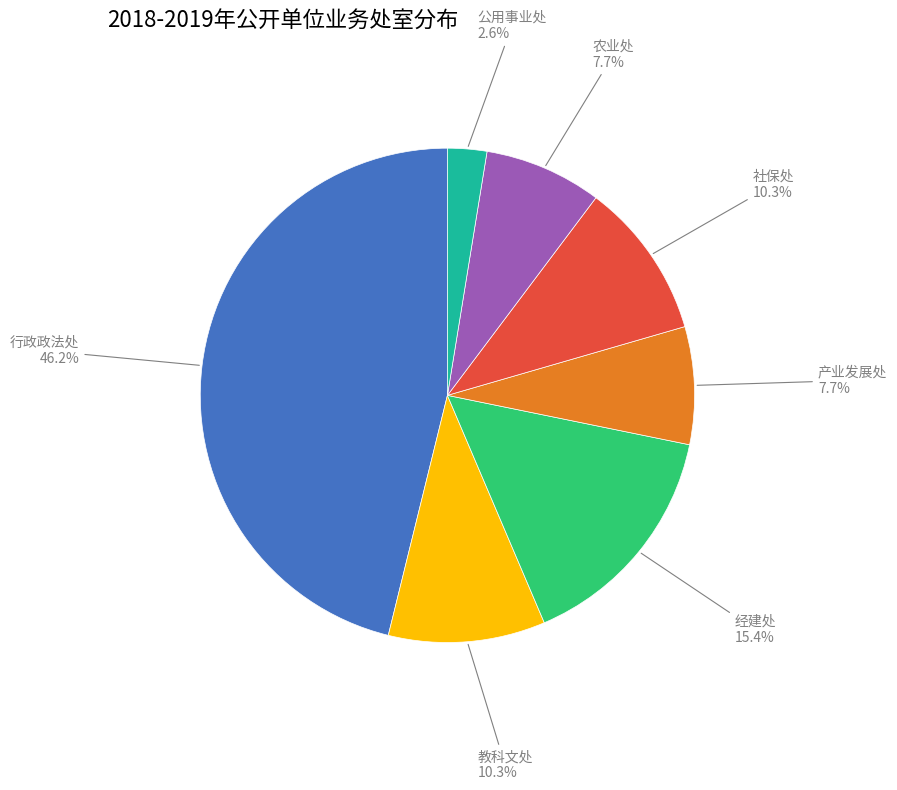

Is there any slice that represents more than half of the pie?

No